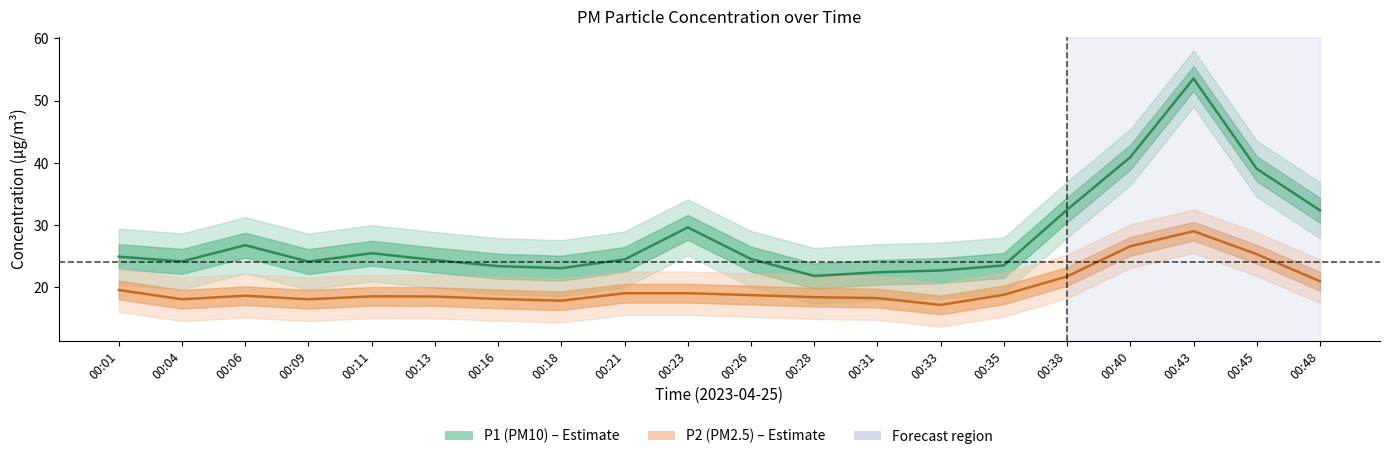

True or false: P1 and P2 cross at least once.

False